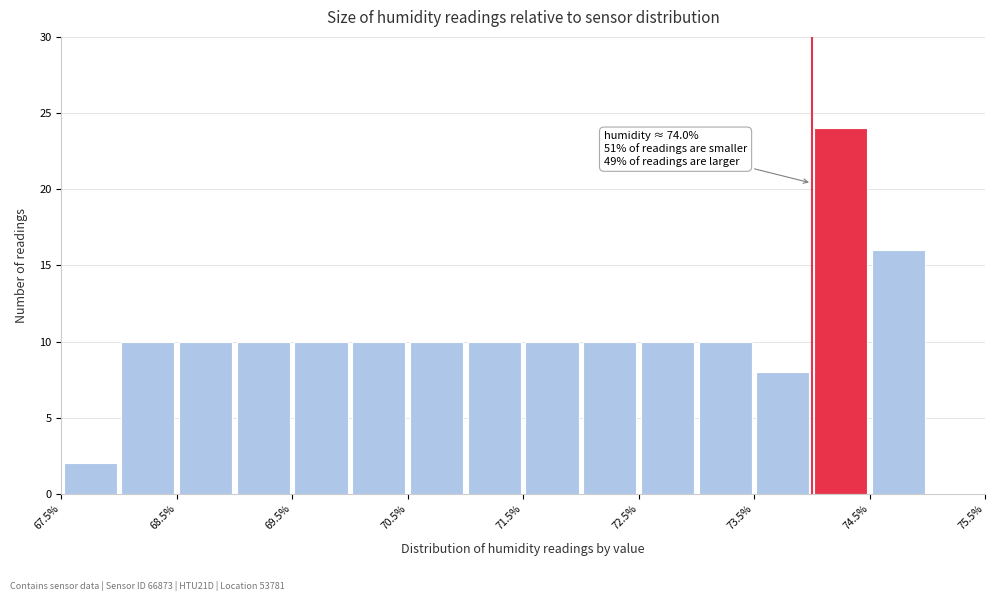

Over which range of the x-axis is the bar tallest?

74.0 to 74.5